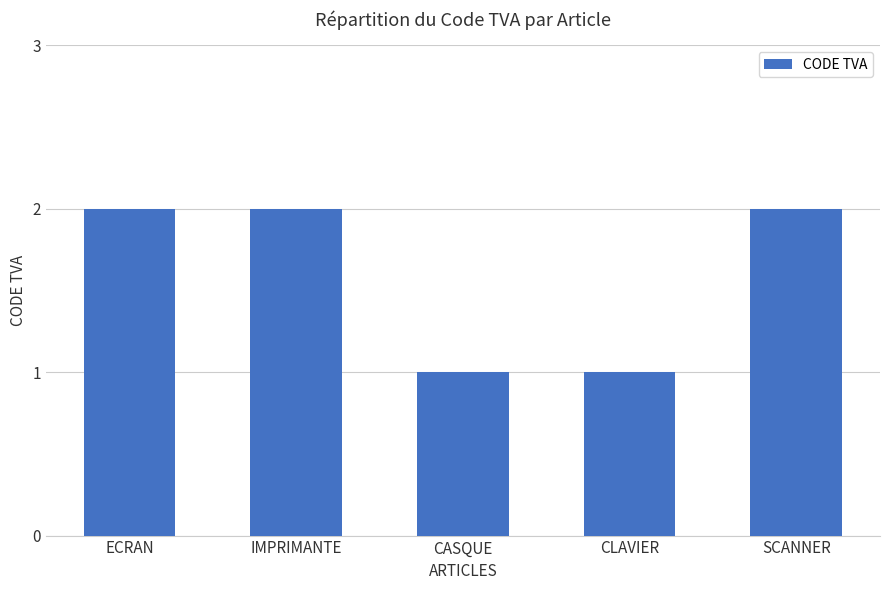

What position from the left is SCANNER?

5